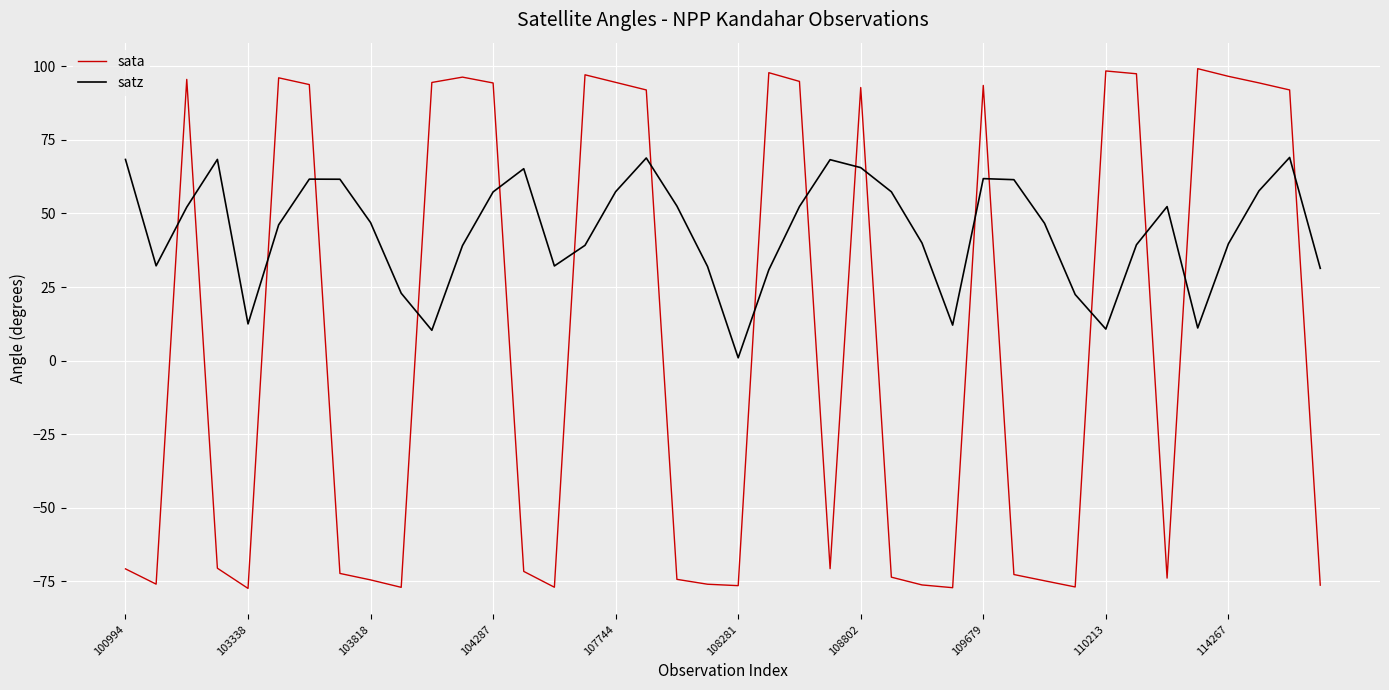

What is the difference between the maximum and minimum values in the satz series?

68.1